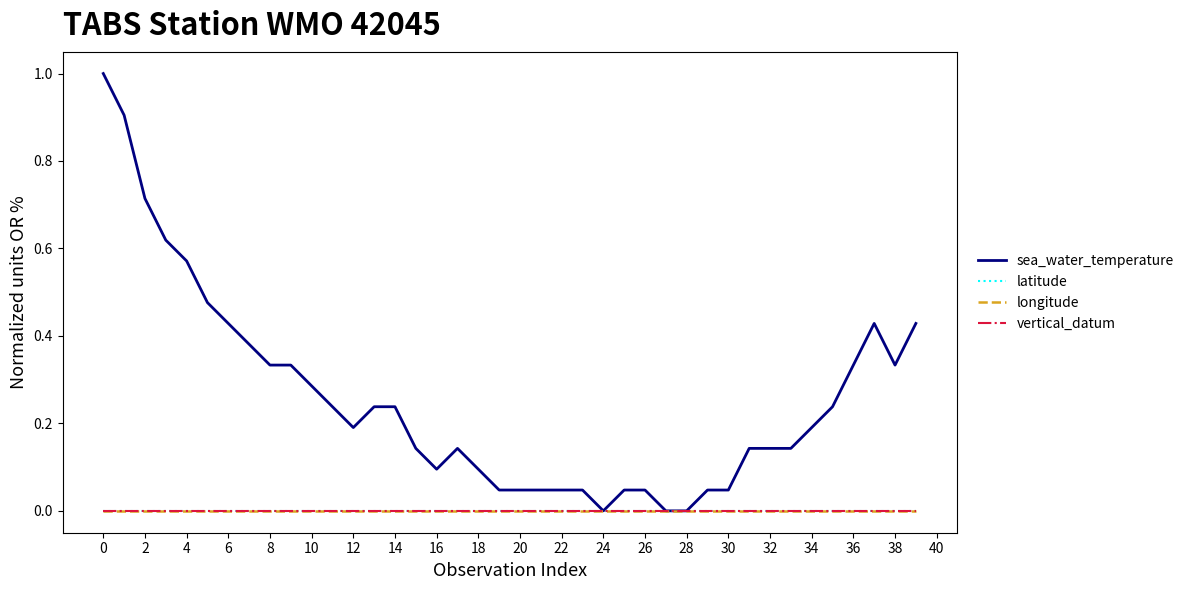

True or false: vertical_datum has more than 2 interior local peaks.

False